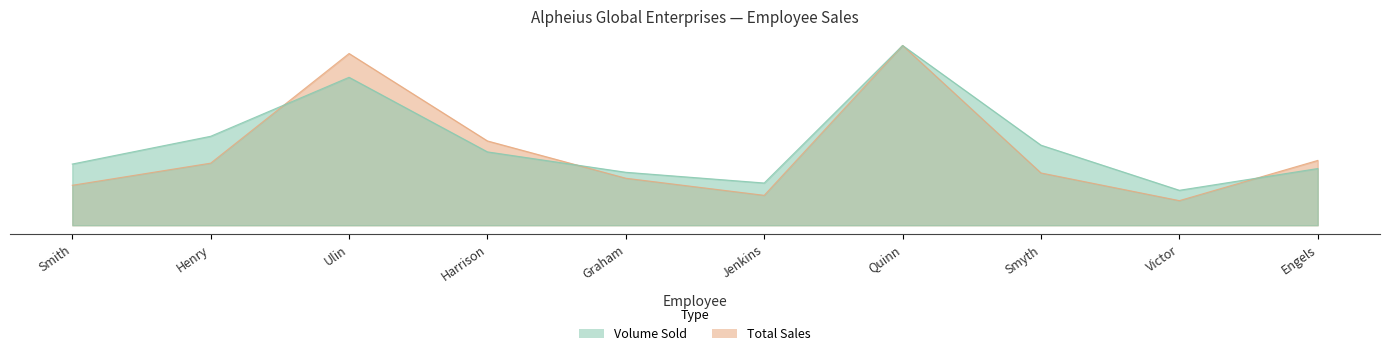

The value of Total Sales at Graham is 27.9. True or false?

False